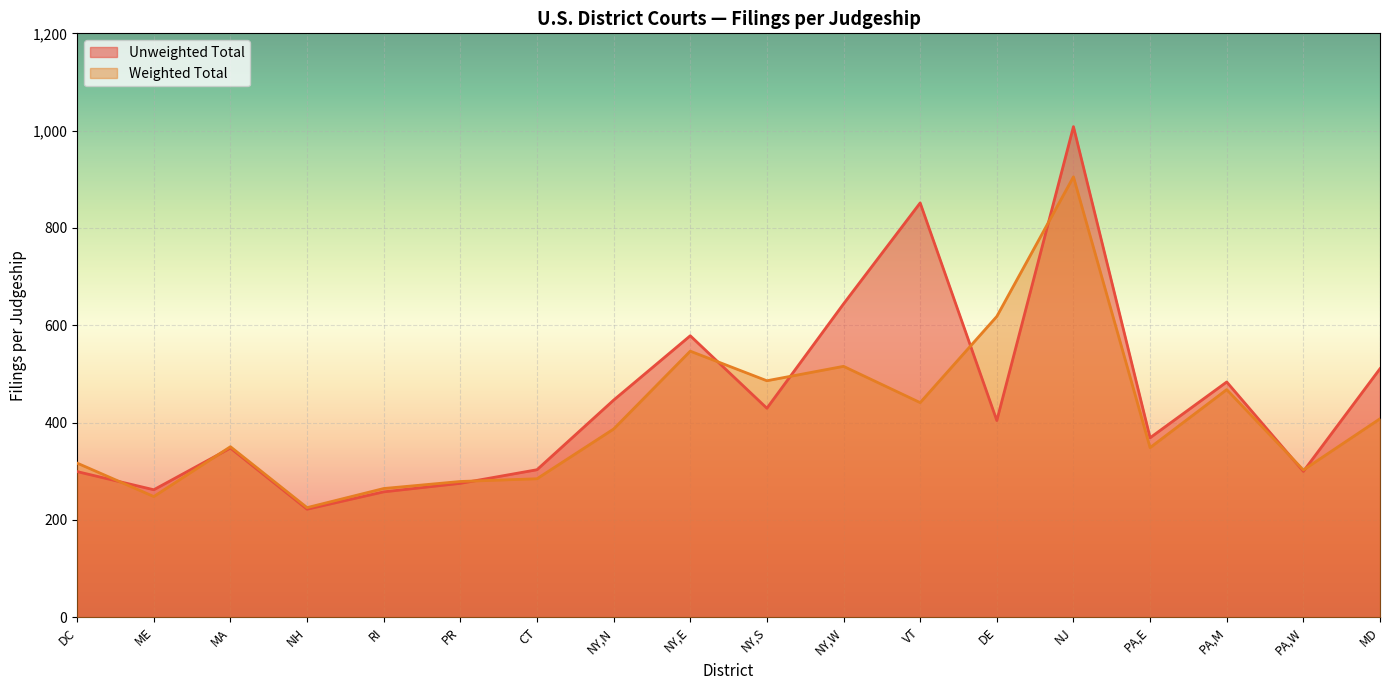

How many values in the Weighted Total series exceed 386?

9